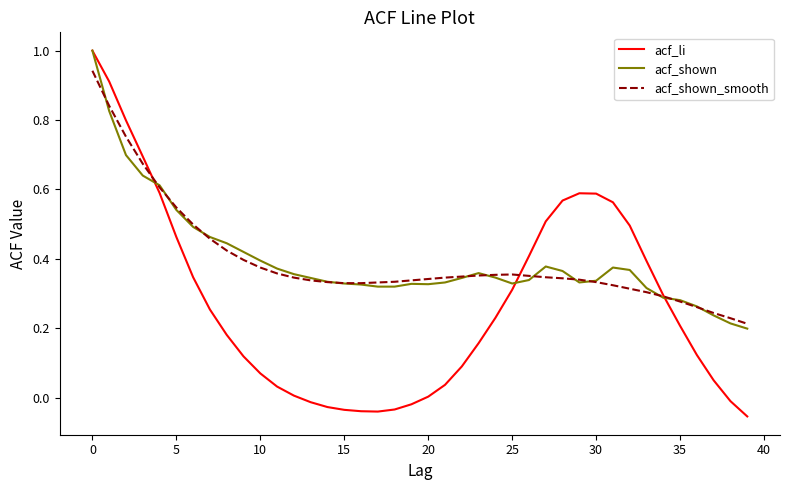

Which series has the largest range (max minus min)?

acf_li